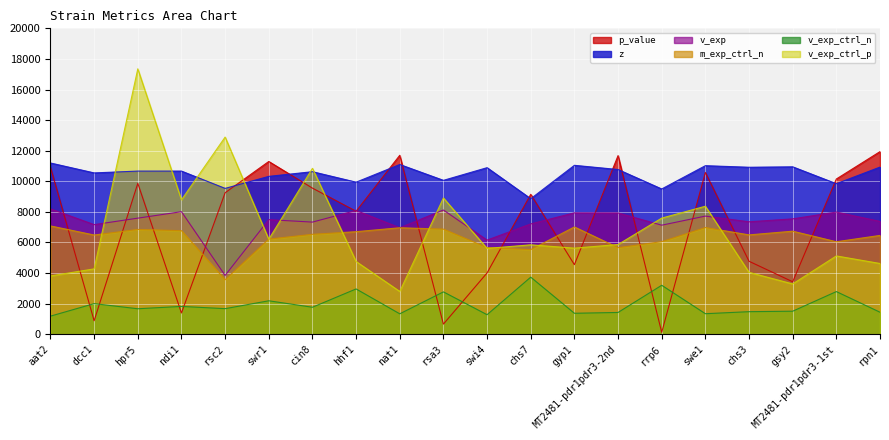

How many lines are shown in the chart?

6